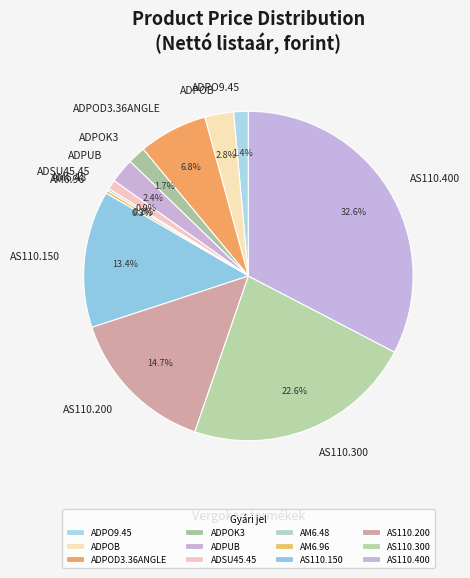

Combined, do AS110.150 and ADPO9.45 account for over 50%?

No